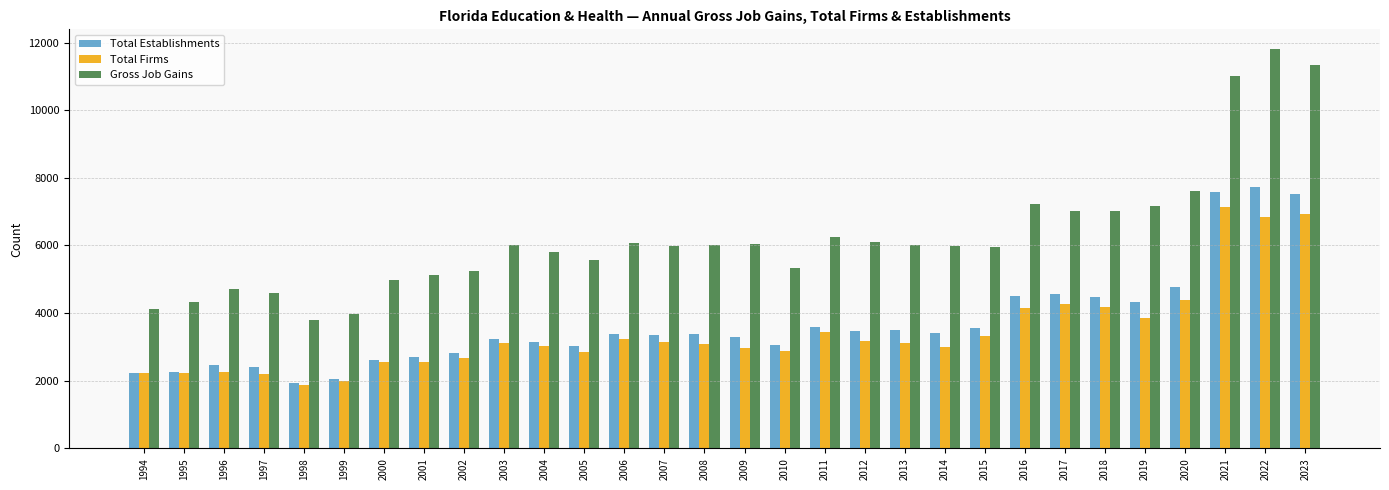

Which series has the largest range (max minus min)?

Gross Job Gains